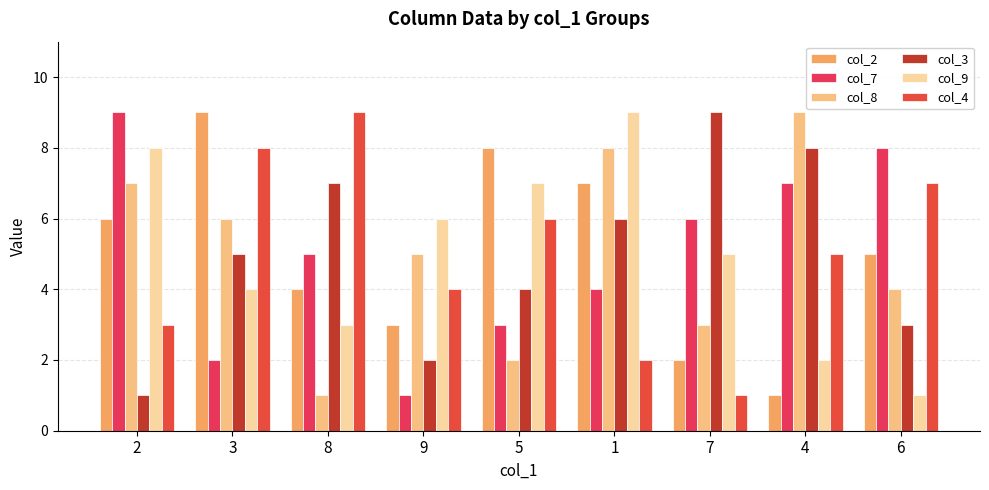

What is the lowest value of the col_7 series?

1